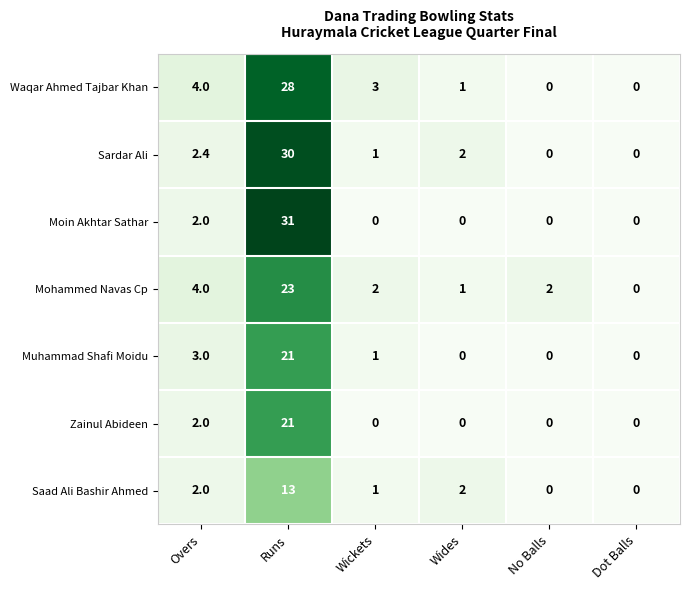

The value of Zainul Abideen at Wickets is 8.2. True or false?

False